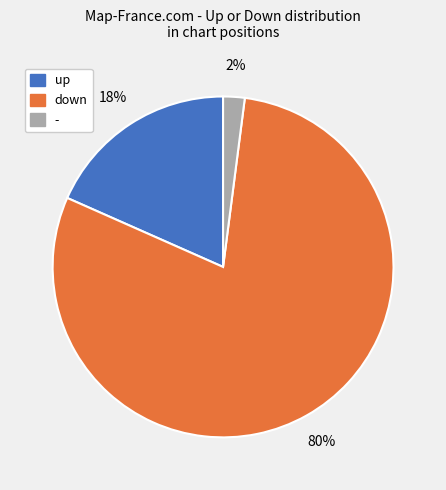

What percentage is the down slice, to the nearest percent?

80%